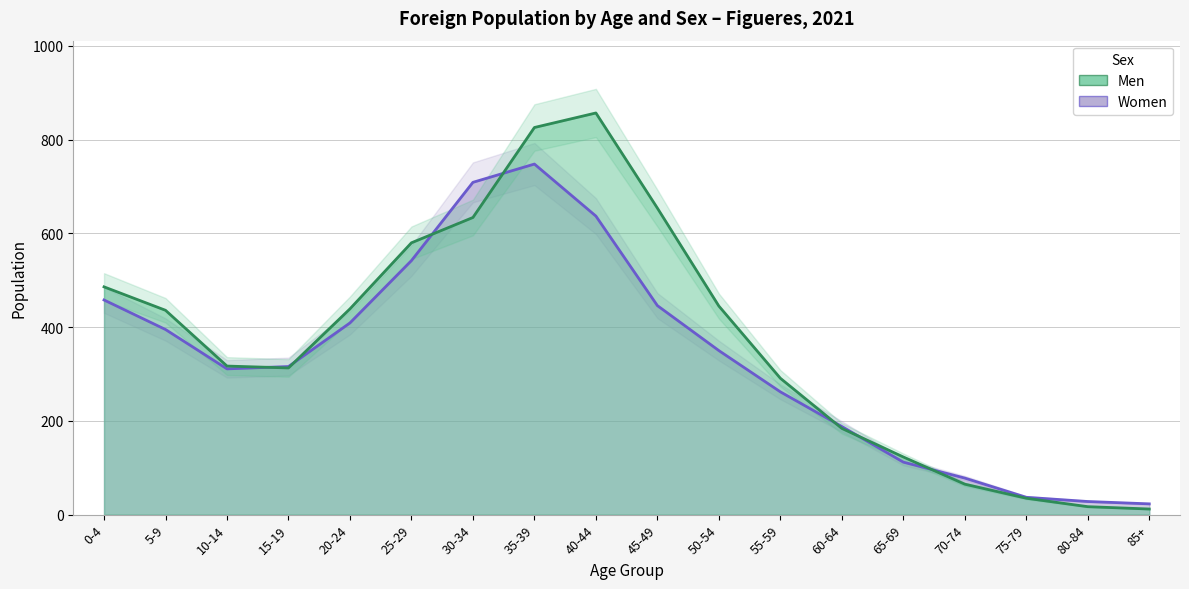

True or false: Men has more than 2 points higher than both neighbors.

False